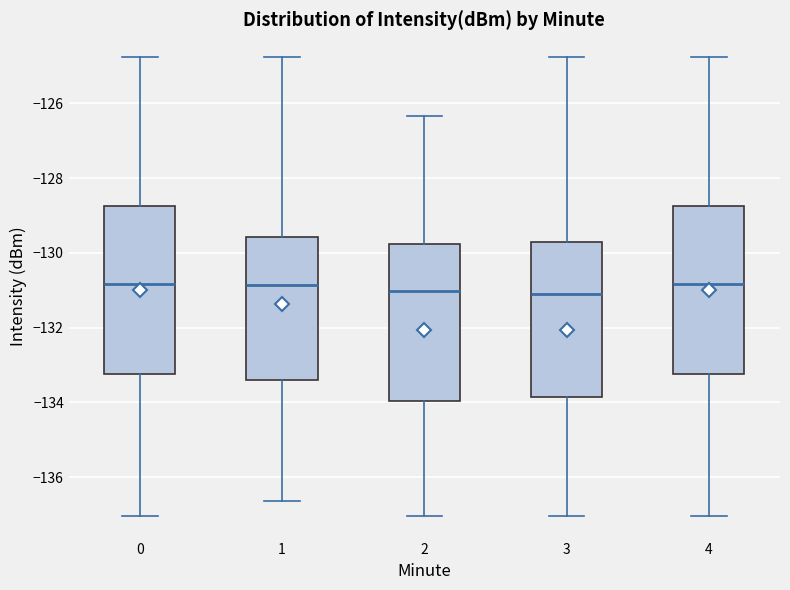

Reading left to right, read every box against the y-axis: the position of its median line, the range the box covers, and the ends of its whiskers. The values are not printed on the chart, so give them approximately, as read against the axis.

0: median -130.8, box -133.2 to -128.8, whiskers -137.0 to -124.8
1: median -130.8, box -133.4 to -129.6, whiskers -136.6 to -124.8
2: median -131.0, box -134.0 to -129.8, whiskers -137.0 to -126.4
3: median -131.0, box -133.8 to -129.8, whiskers -137.0 to -124.8
4: median -130.8, box -133.2 to -128.8, whiskers -137.0 to -124.8